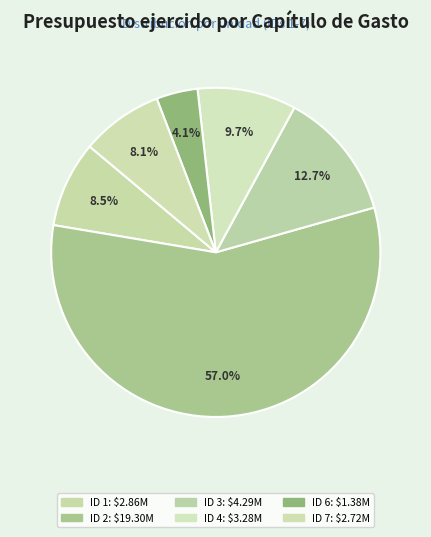

What is the smallest slice in the pie chart?

ID 6